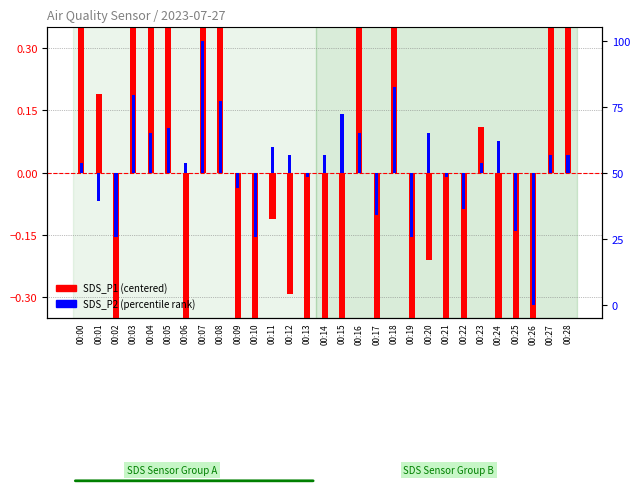

Count the number of data series in this chart.

2